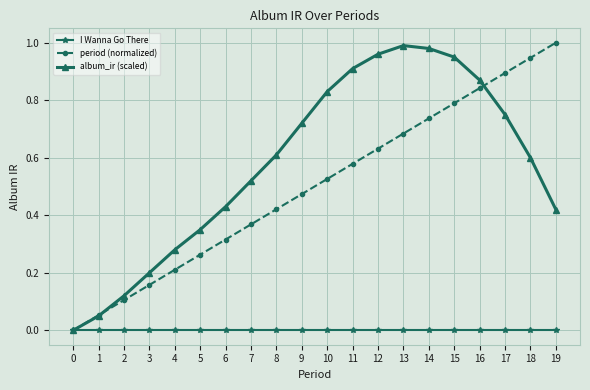

The period (normalized) series shows 0.1 at 2. True or false?

True